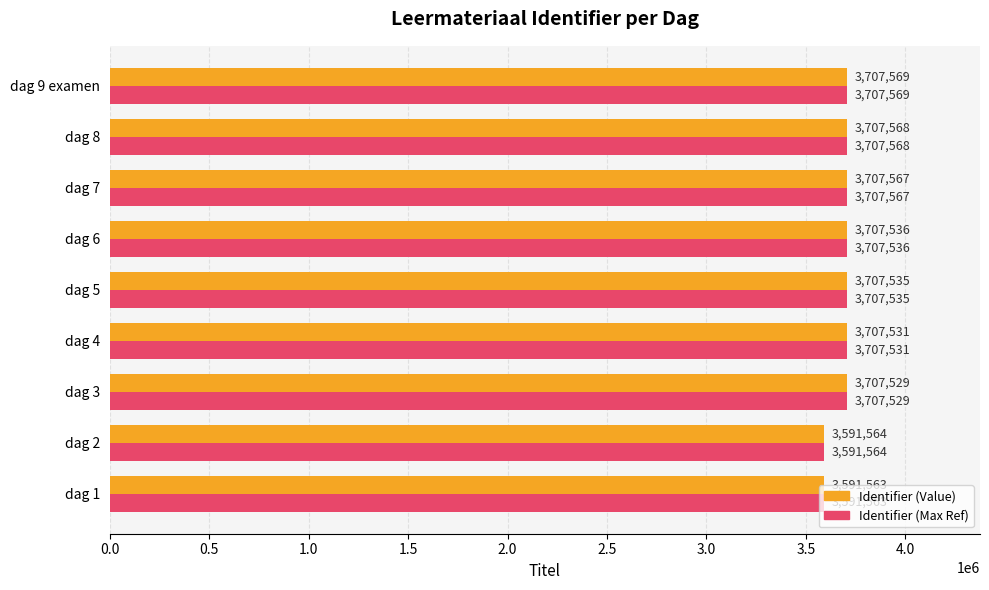

What is the greatest value displayed?

3707569